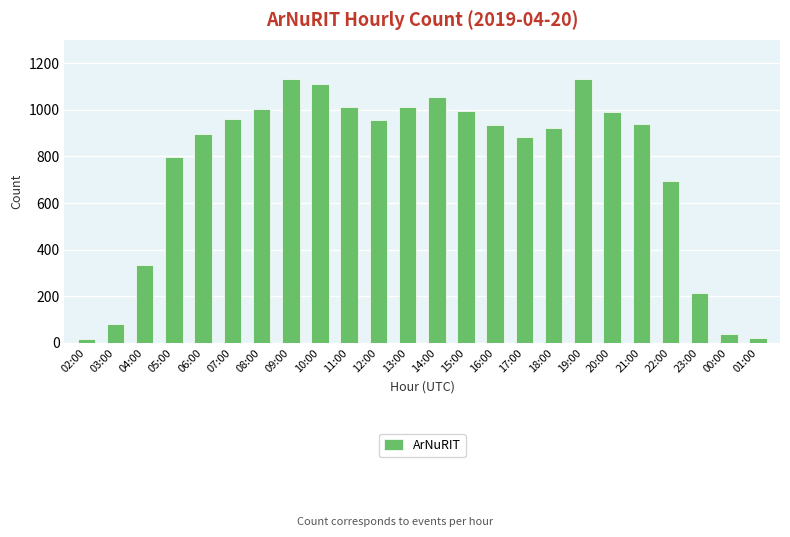

The chart shows a value of 1733 at 10:00. True or false?

False